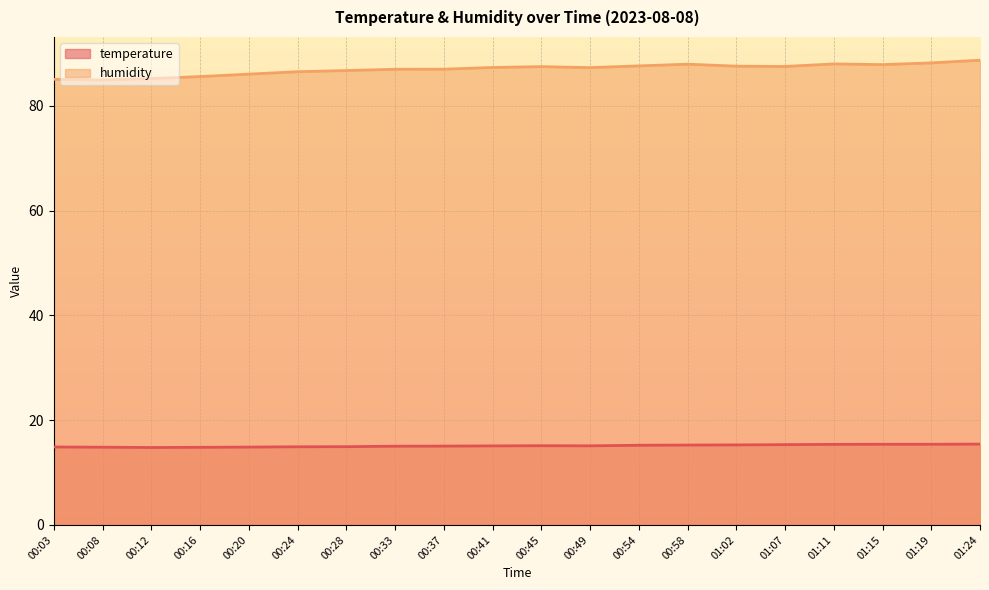

Is the value of humidity at 00:08 greater than the value of temperature at 00:58?

Yes